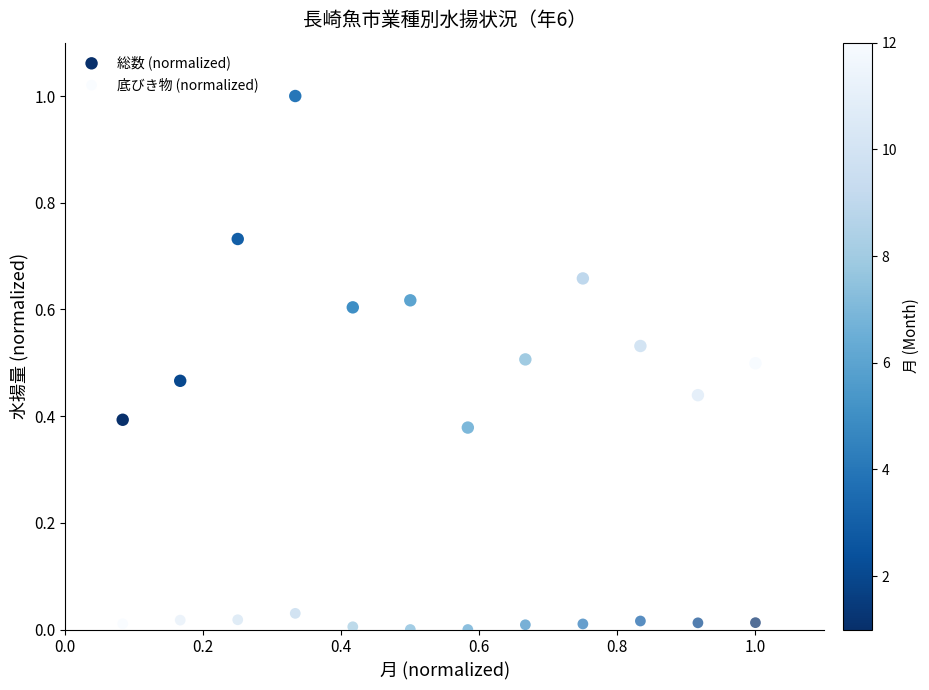

What are all the series names shown in the legend?

総数 (normalized), 底びき物 (normalized)